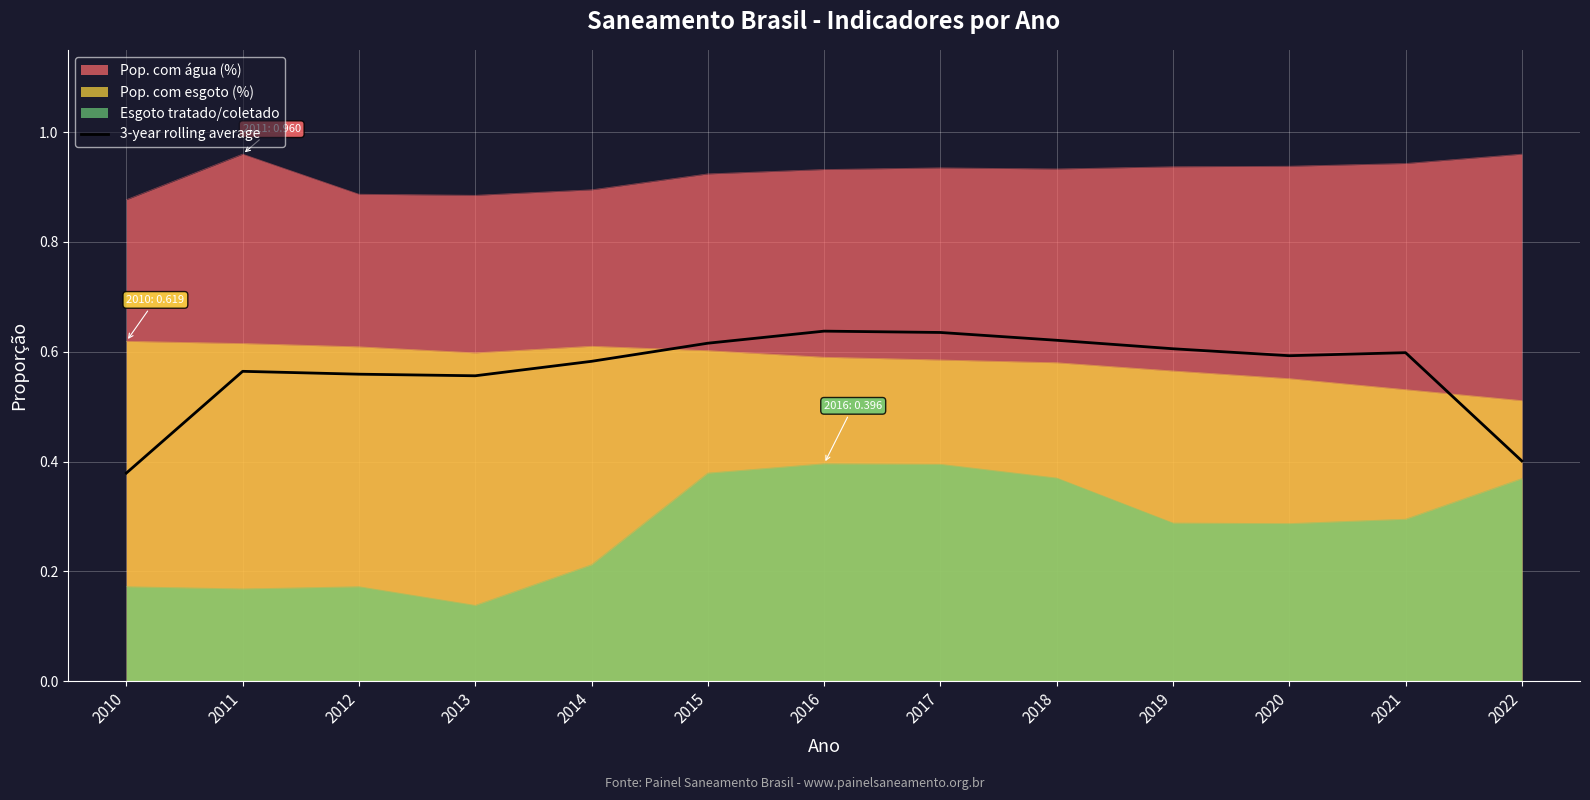

True or false: there are more than 0 points higher than both neighbors.

True